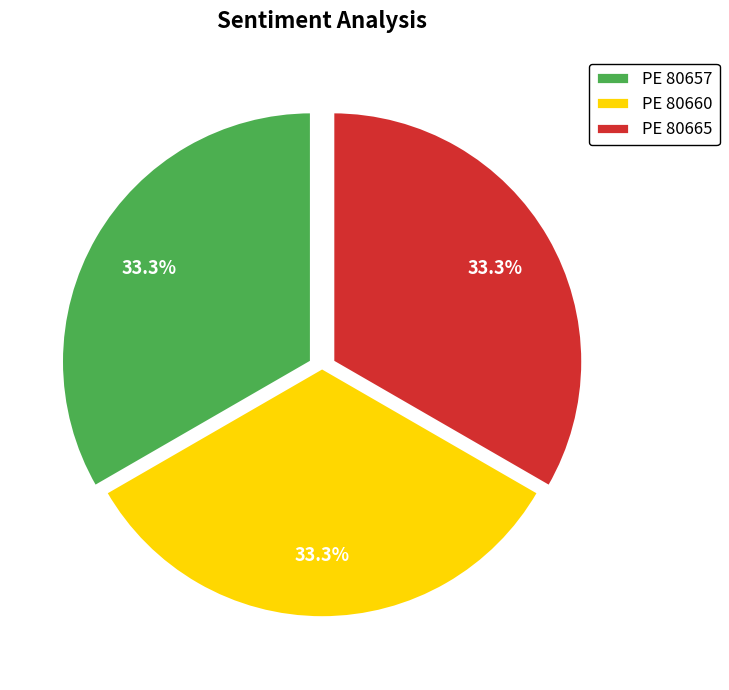

Does any single category account for the majority?

No